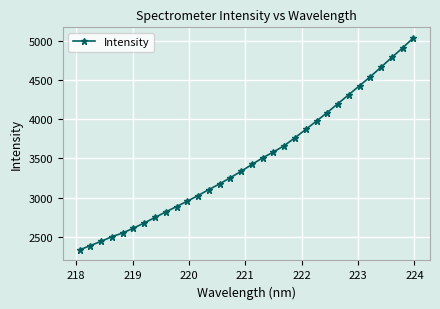

What is the greatest value displayed?

5034.1